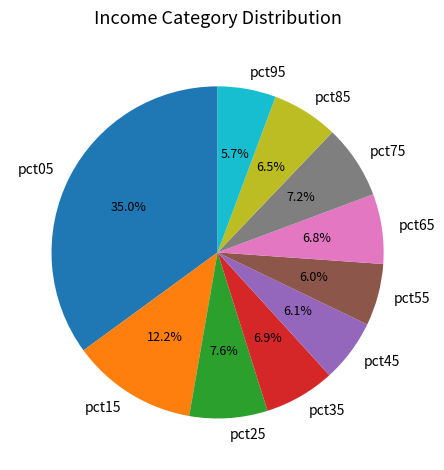

To the nearest percent, what portion does pct35 represent?

7%